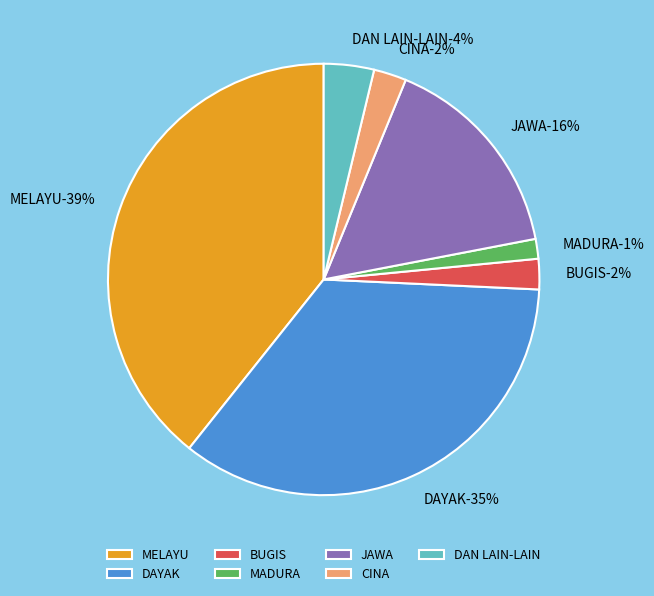

To the nearest percent, what portion does BUGIS represent?

2%